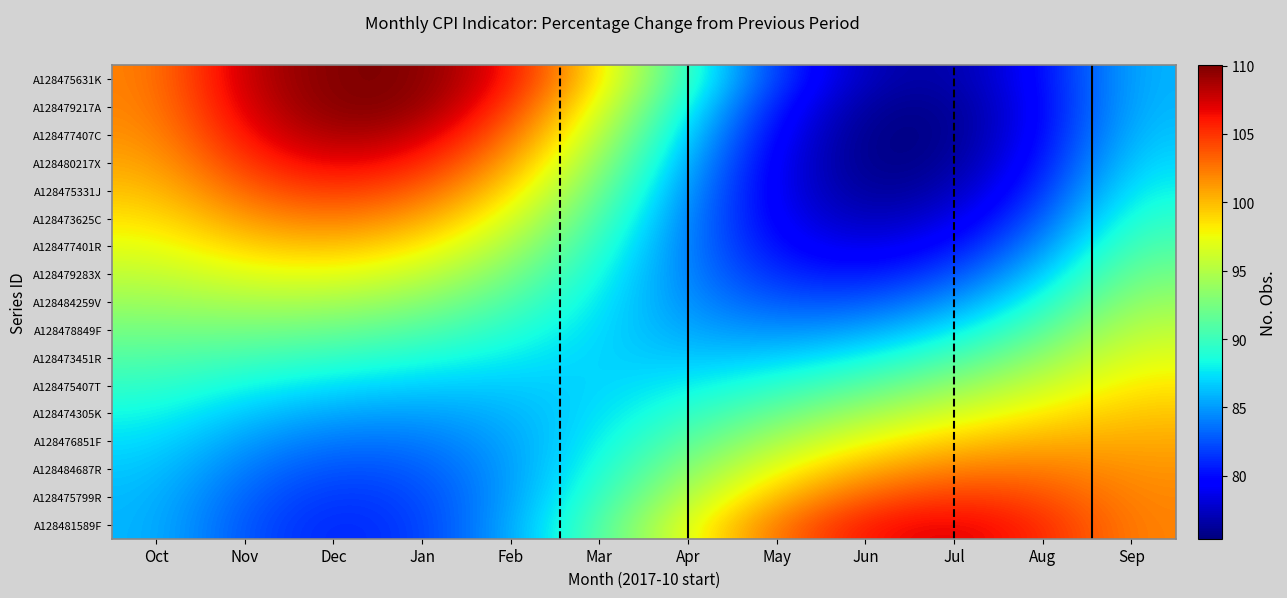

Reading right to left, transcribe all the data shown in this chart.

A128475631K: Sep=86.0	Aug=79.8	Jul=76.4	Jun=76.9	May=81.6	Apr=89.5	Mar=98.5	Feb=106.4	Jan=110.0	Dec=110.0	Nov=108.2	Oct=102.0
A128479217A: Sep=86.2	Aug=79.6	Jul=75.7	Jun=75.9	May=80.3	Apr=88.0	Mar=96.9	Feb=104.8	Jan=109.7	Dec=110.0	Nov=107.5	Oct=101.8
A128477407C: Sep=86.6	Aug=79.8	Jul=75.6	Jun=75.4	May=79.4	Apr=86.7	Mar=95.3	Feb=103.0	Jan=108.0	Dec=109.1	Nov=106.5	Oct=101.4
A128480217X: Sep=87.3	Aug=80.4	Jul=76.0	Jun=75.4	May=78.9	Apr=85.6	Mar=93.6	Feb=101.0	Jan=105.9	Dec=107.2	Nov=105.1	Oct=100.7
A128475331J: Sep=88.3	Aug=81.4	Jul=76.9	Jun=75.9	May=78.8	Apr=84.7	Mar=92.1	Feb=98.9	Jan=103.6	Dec=105.0	Nov=103.4	Oct=99.7
A128473625C: Sep=89.6	Aug=82.8	Jul=78.2	Jun=76.9	May=79.1	Apr=84.2	Mar=90.7	Feb=96.8	Jan=101.1	Dec=102.6	Nov=101.4	Oct=98.4
A128477401R: Sep=90.9	Aug=84.6	Jul=80.0	Jun=78.3	May=79.8	Apr=84.0	Mar=89.4	Feb=94.7	Jan=98.5	Dec=100.0	Nov=99.3	Oct=97.1
A128479283X: Sep=92.4	Aug=86.6	Jul=82.2	Jun=80.3	May=81.0	Apr=84.1	Mar=88.4	Feb=92.7	Jan=95.9	Dec=97.3	Nov=97.0	Oct=95.6
A128484259V: Sep=94.0	Aug=88.8	Jul=84.7	Jun=82.6	May=82.6	Apr=84.5	Mar=87.6	Feb=90.8	Jan=93.3	Dec=94.6	Nov=94.7	Oct=94.0
A128478849F: Sep=95.6	Aug=91.2	Jul=87.5	Jun=85.2	May=84.5	Apr=85.3	Mar=87.1	Feb=89.2	Jan=90.9	Dec=92.0	Nov=92.4	Oct=92.4
A128473451R: Sep=97.1	Aug=93.6	Jul=90.5	Jun=88.1	May=86.8	Apr=86.5	Mar=86.9	Feb=87.8	Jan=88.7	Dec=89.6	Nov=90.2	Oct=90.9
A128475407T: Sep=98.4	Aug=96.0	Jul=93.5	Jun=91.2	May=89.3	Apr=87.8	Mar=87.0	Feb=86.6	Jan=86.8	Dec=87.3	Nov=88.2	Oct=89.6
A128474305K: Sep=99.7	Aug=98.3	Jul=96.6	Jun=94.4	May=91.9	Apr=89.5	Mar=87.3	Feb=85.8	Jan=85.1	Dec=85.3	Nov=86.5	Oct=88.3
A128476851F: Sep=100.7	Aug=100.5	Jul=99.5	Jun=97.5	May=94.7	Apr=91.3	Mar=87.9	Feb=85.3	Jan=83.7	Dec=83.7	Nov=85.0	Oct=87.3
A128484687R: Sep=101.4	Aug=102.5	Jul=102.3	Jun=100.6	May=97.4	Apr=93.2	Mar=88.7	Feb=85.0	Jan=82.7	Dec=82.3	Nov=83.8	Oct=86.6
A128475799R: Sep=101.8	Aug=104.1	Jul=104.9	Jun=103.6	May=100.1	Apr=95.2	Mar=89.7	Feb=85.0	Jan=82.1	Dec=81.4	Nov=83.0	Oct=86.2
A128481589F: Sep=102.0	Aug=105.5	Jul=107.1	Jun=106.2	May=102.7	Apr=97.1	Mar=90.9	Feb=85.3	Jan=81.8	Dec=80.9	Nov=82.5	Oct=86.0